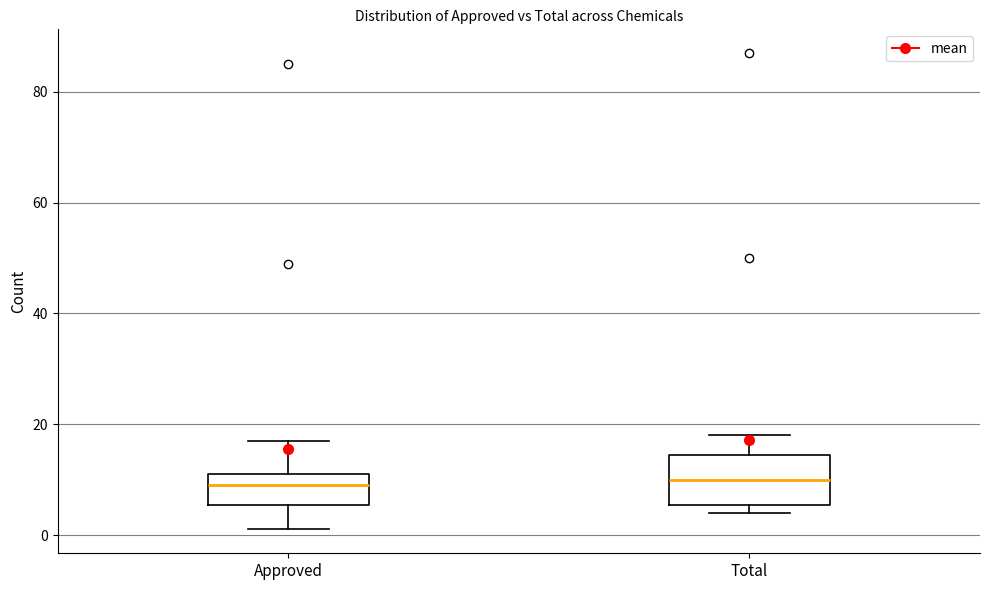

Reading left to right, read every box against the y-axis: the position of its median line, the range the box covers, and the ends of its whiskers. The values are not printed on the chart, so give them approximately, as read against the axis.

Approved: median 10, box 6 to 12, whiskers 2 to 18
Total: median 10, box 6 to 14, whiskers 4 to 18